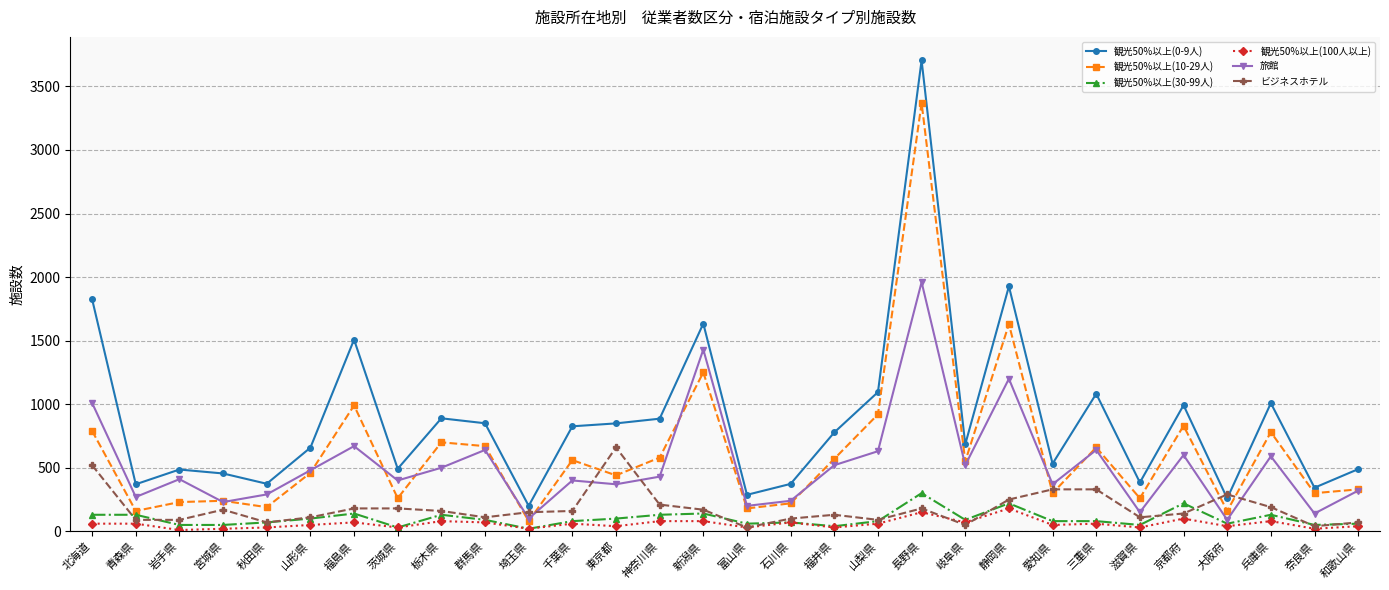

What is the label of the 29th point from the right?

青森県